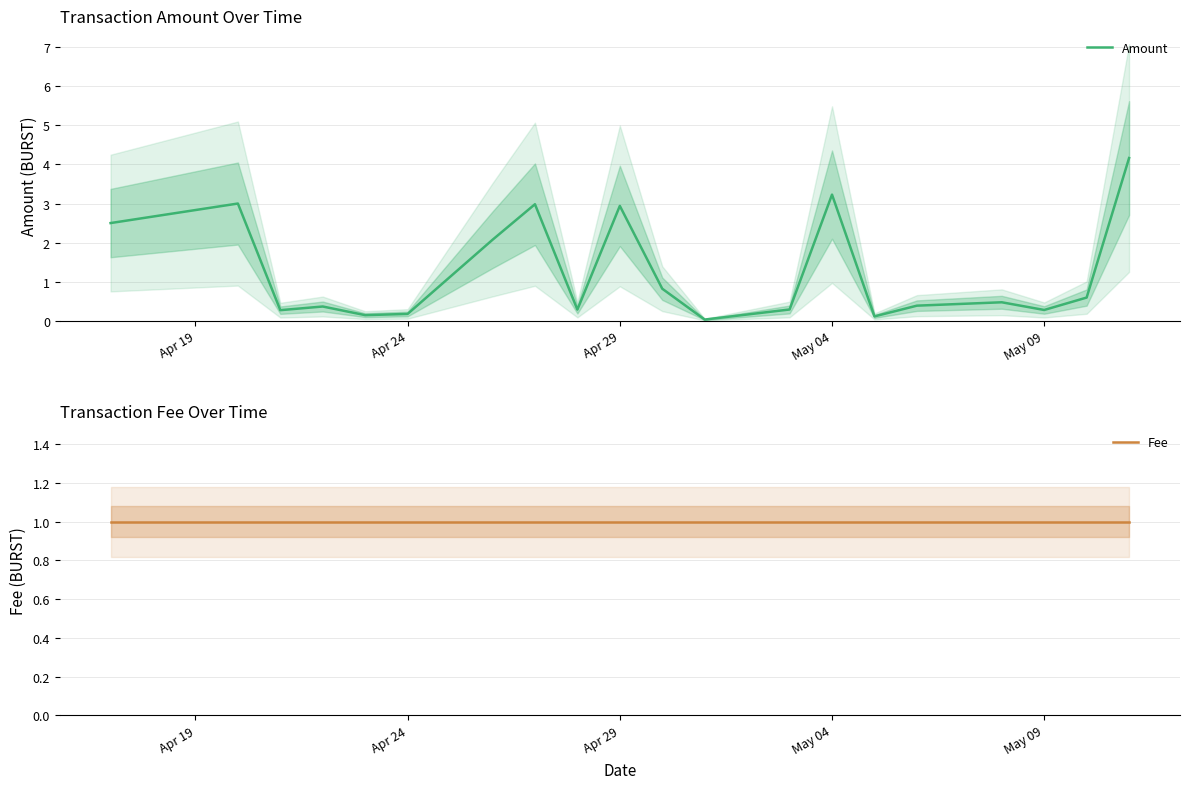

How many interior local peaks does the Amount series have?

6